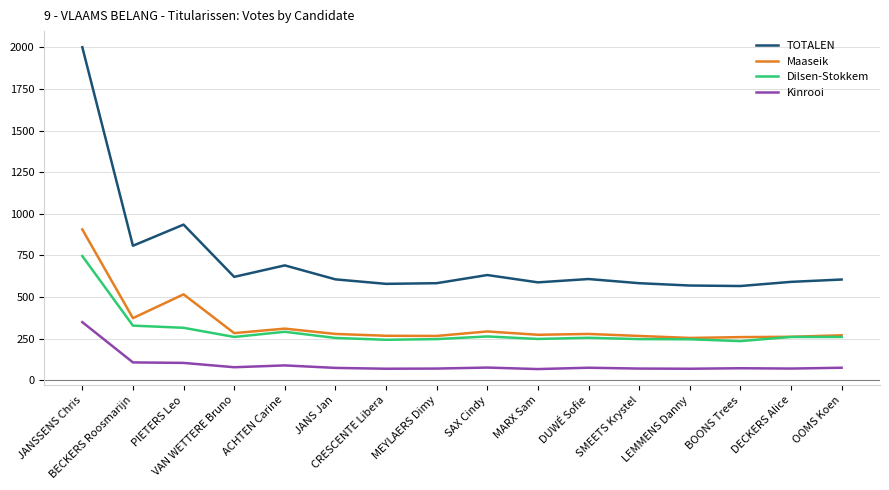

Rank the series by their maximum value, from lowest to highest.

Kinrooi, Dilsen-Stokkem, Maaseik, TOTALEN